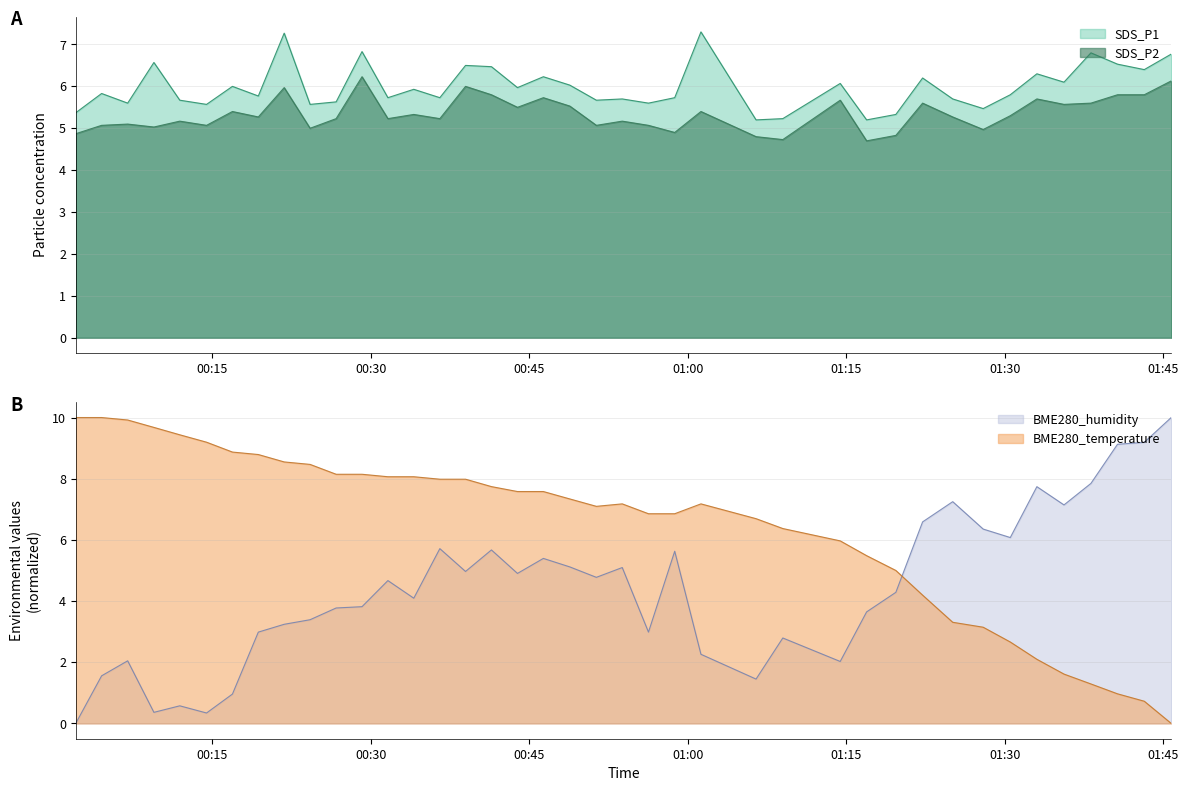

True or false: SDS_P2 and SDS_P1 cross at least once.

False